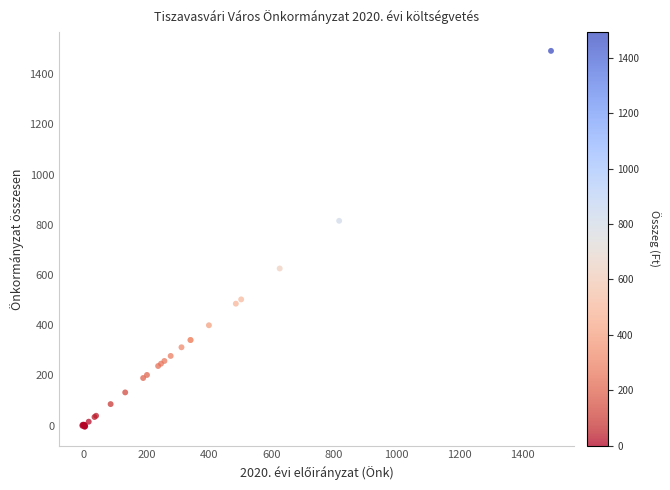

What Y value in the scatter plot is closest to 744?

816.0